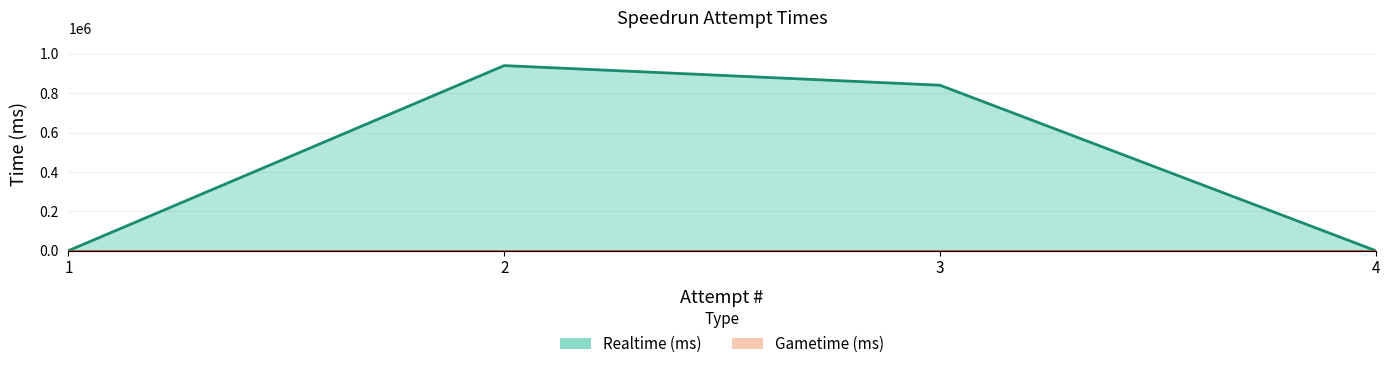

True or false: there are more than 1 points higher than both neighbors.

False